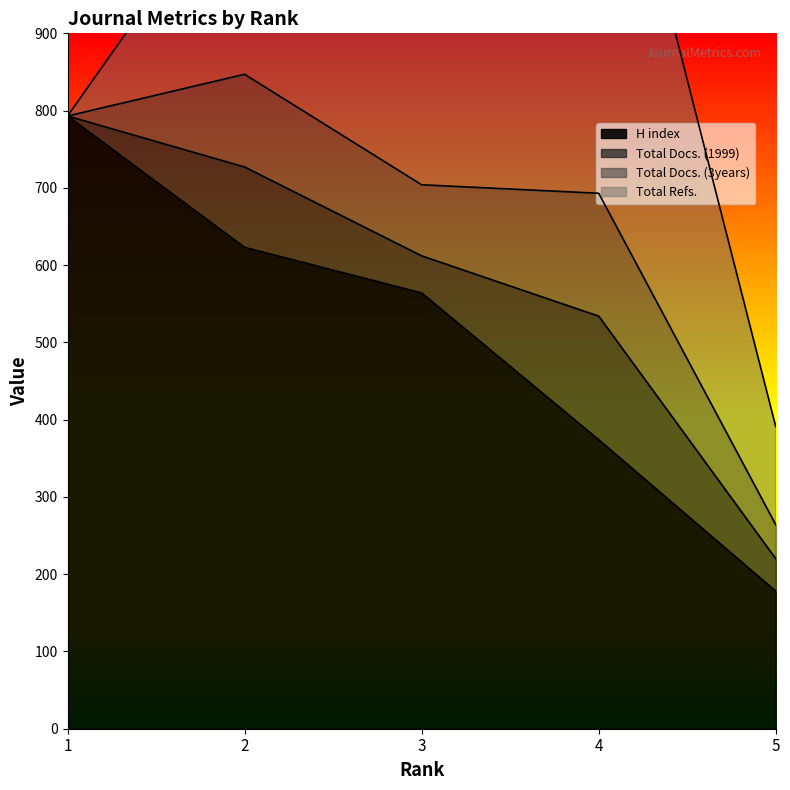

True or false: Total Refs. has more than 2 interior local peaks.

False